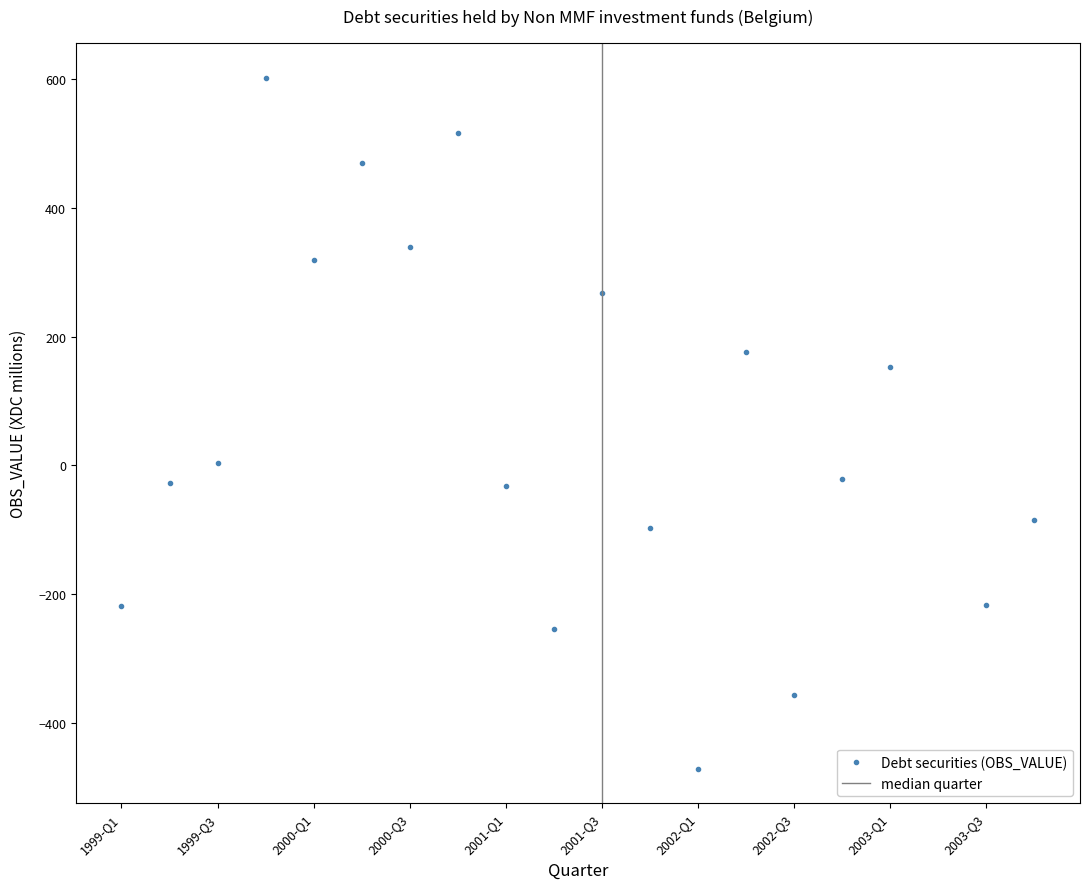

Does the chart display data point markers on the line(s)?

Yes